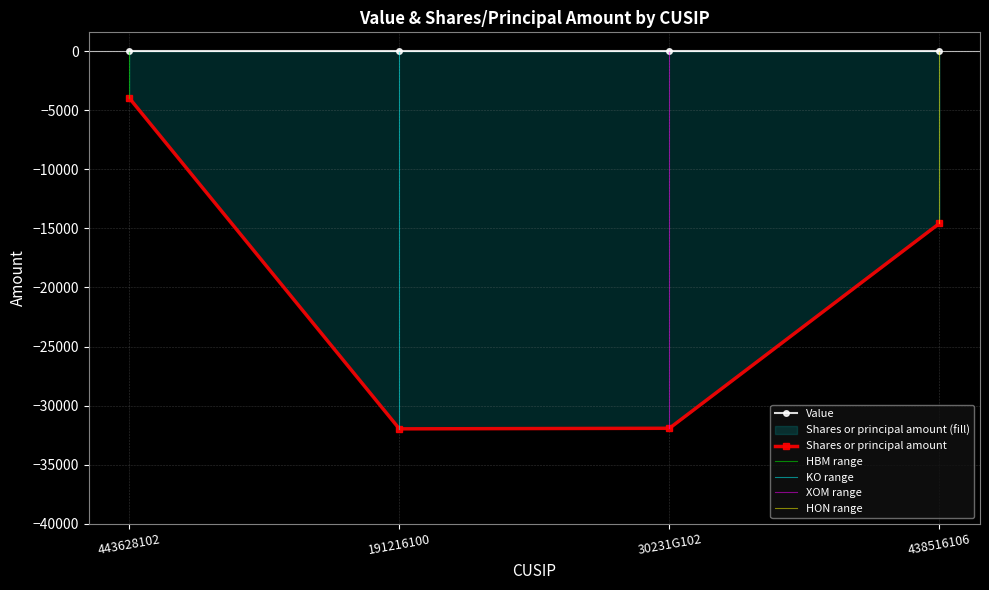

What position from the right is 30231G102?

2